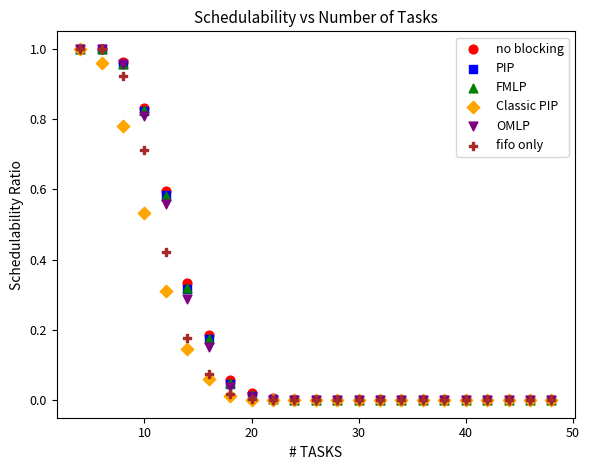

What are all the series names shown in the legend?

no blocking, PIP, FMLP, Classic PIP, OMLP, fifo only